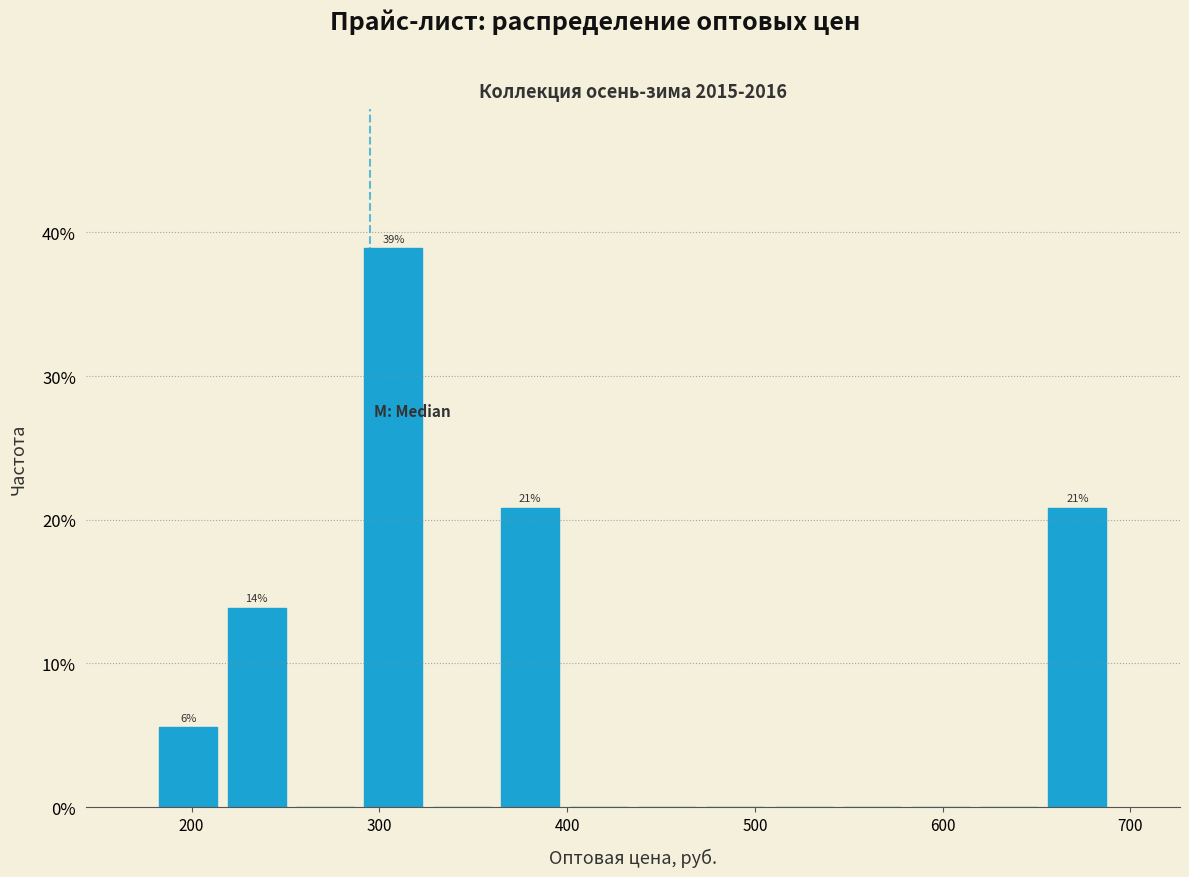

Read against the x-axis, roughly where is the centre of the tallest bar?

310